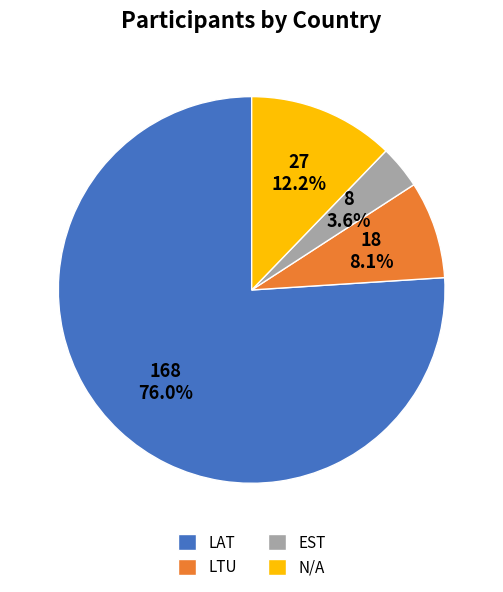

How many segments does this pie chart have?

4